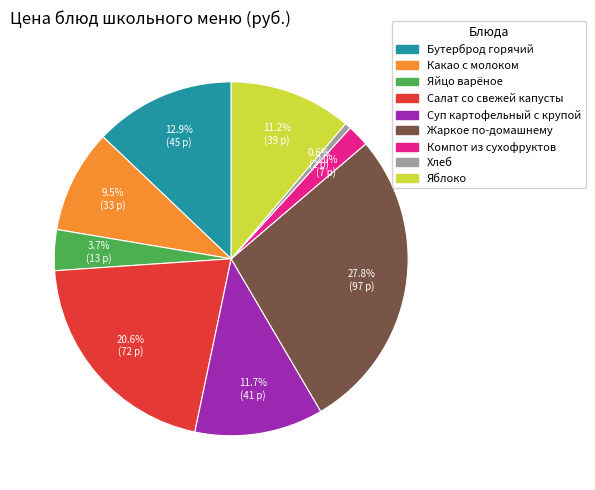

Is the sum of Жаркое по-домашнему and Салат со свежей капусты greater than half?

No